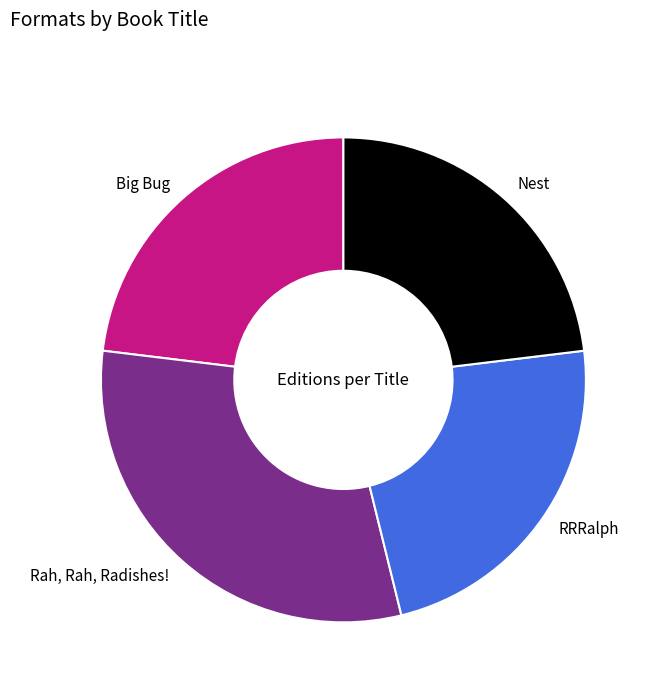

Does RRRalph account for over 50% of the chart?

No